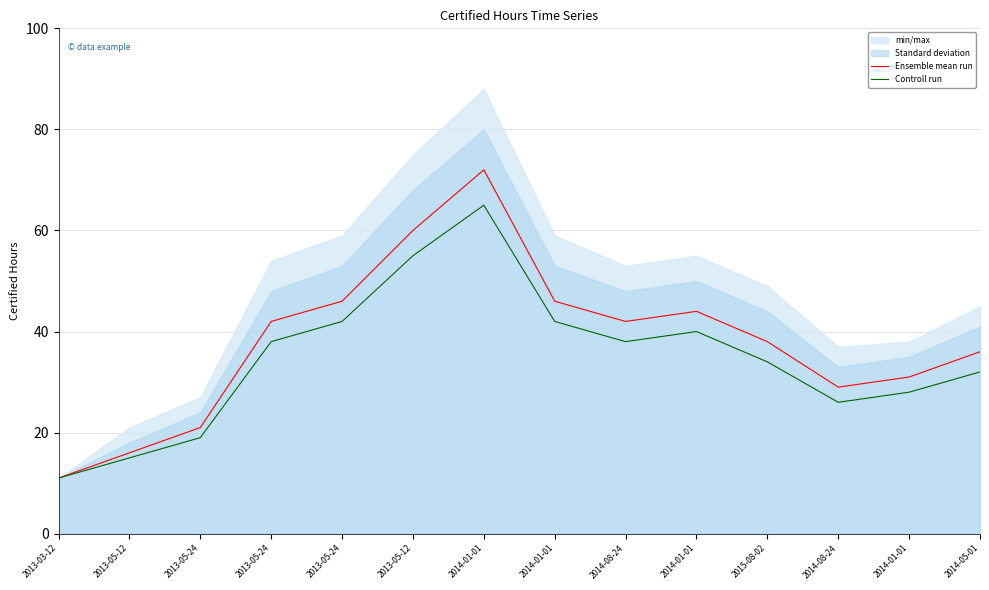

Where is Ensemble mean run nearest to the value 41?

2013-05-24